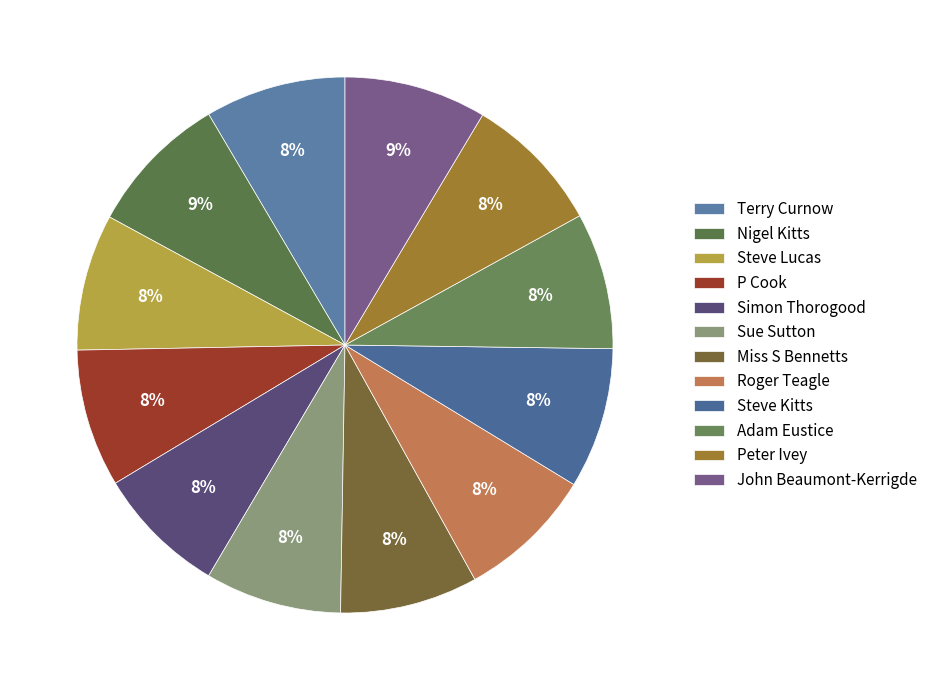

Count the number of slices in the pie.

12